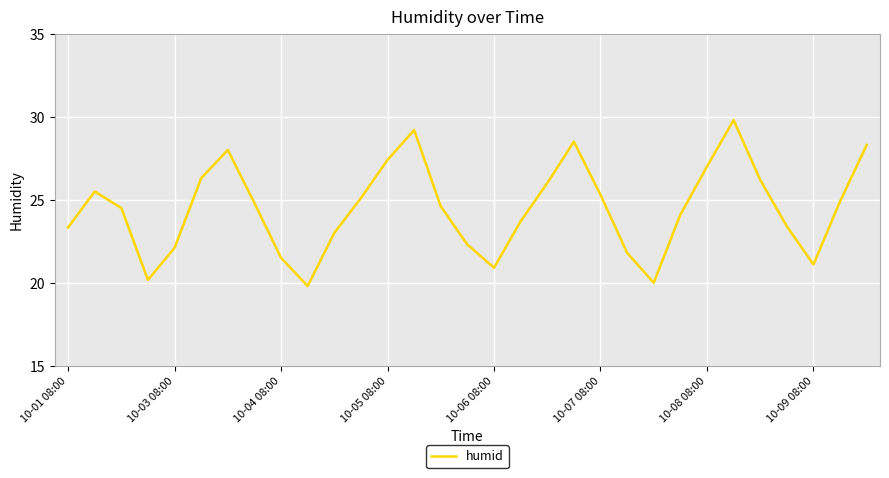

What is the minimum value shown in the chart?

19.8